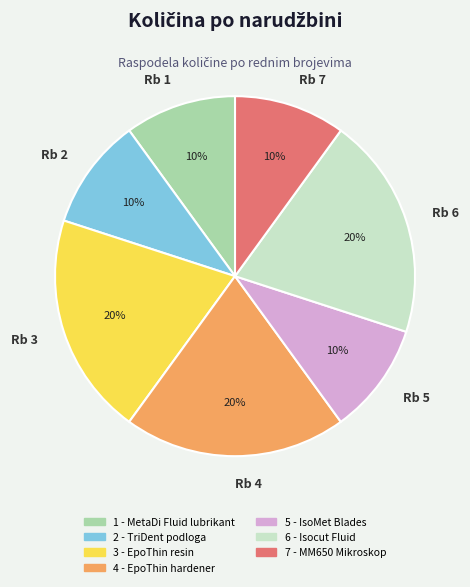

Combined, do Rb 4 and Rb 3 account for over 50%?

No